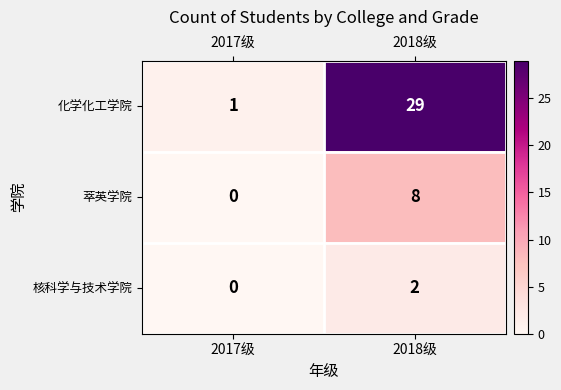

What is the total value across all series at 2017级?

1